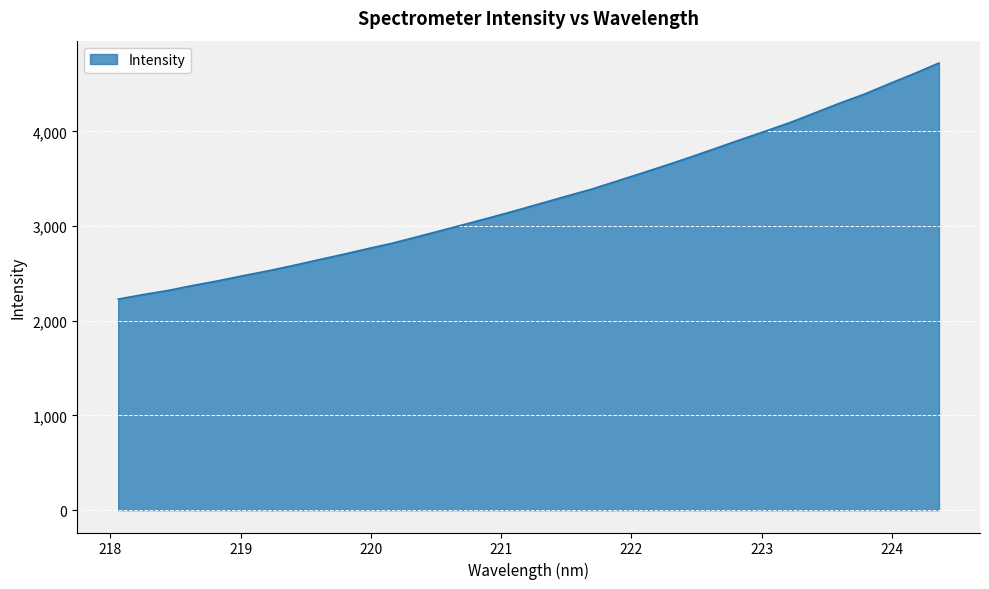

What is the difference between the second highest and minimum values?

2381.5